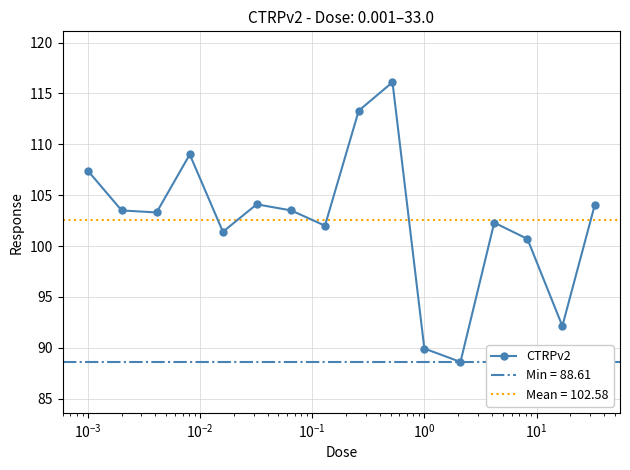

How many points are lower than both their immediate neighbors (excluding endpoints)?

5